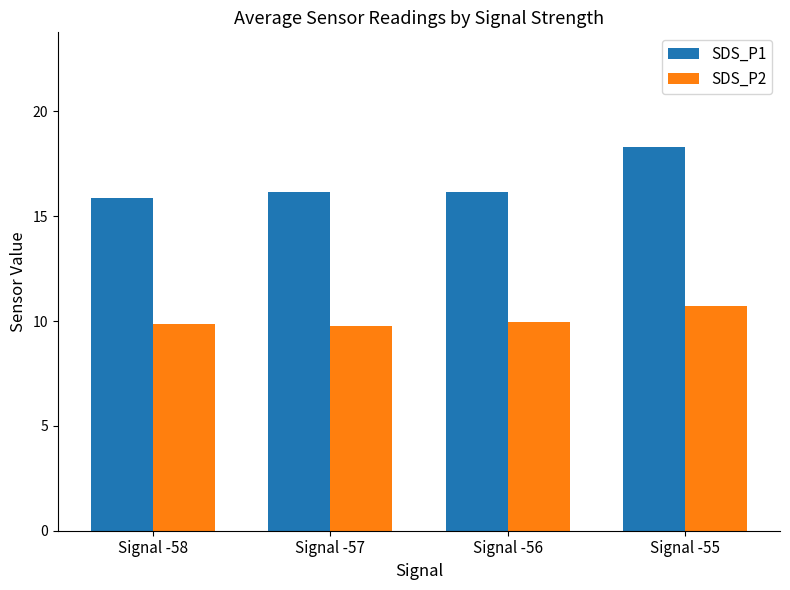

Which category has the highest value across all series?

Signal -55